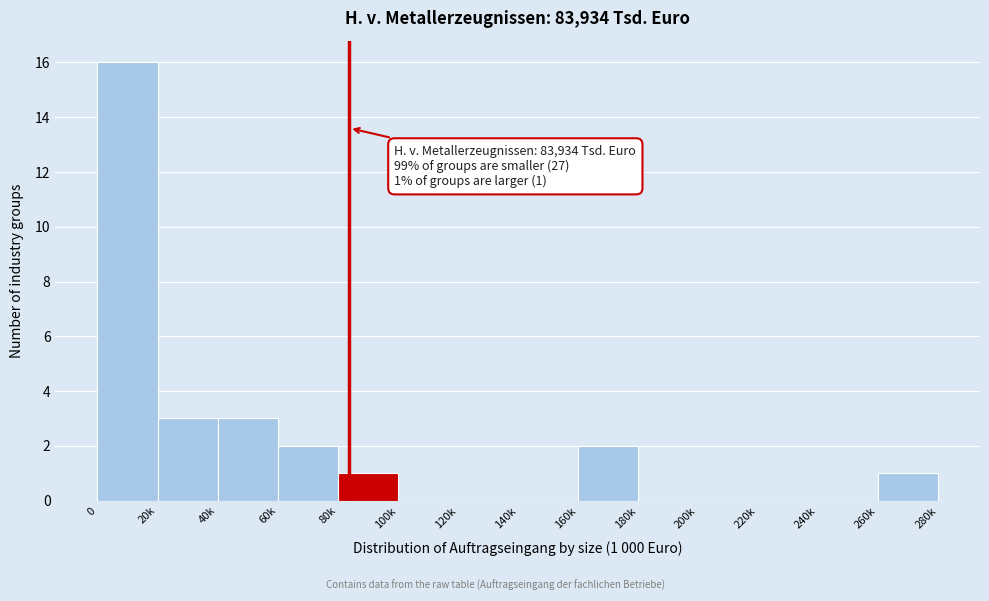

Reading right to left, list all the values displayed in this chart.

260k=1	240k=0	220k=0	200k=0	180k=0	160k=2	140k=0	120k=0	100k=0	80k=1	60k=2	40k=3	20k=3	0=16